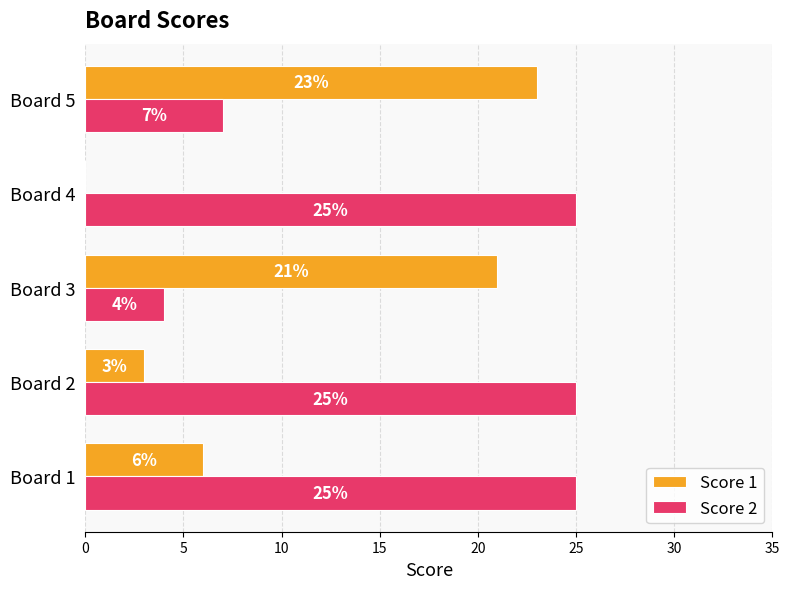

How many Score 2 values are between 7 and 25?

4